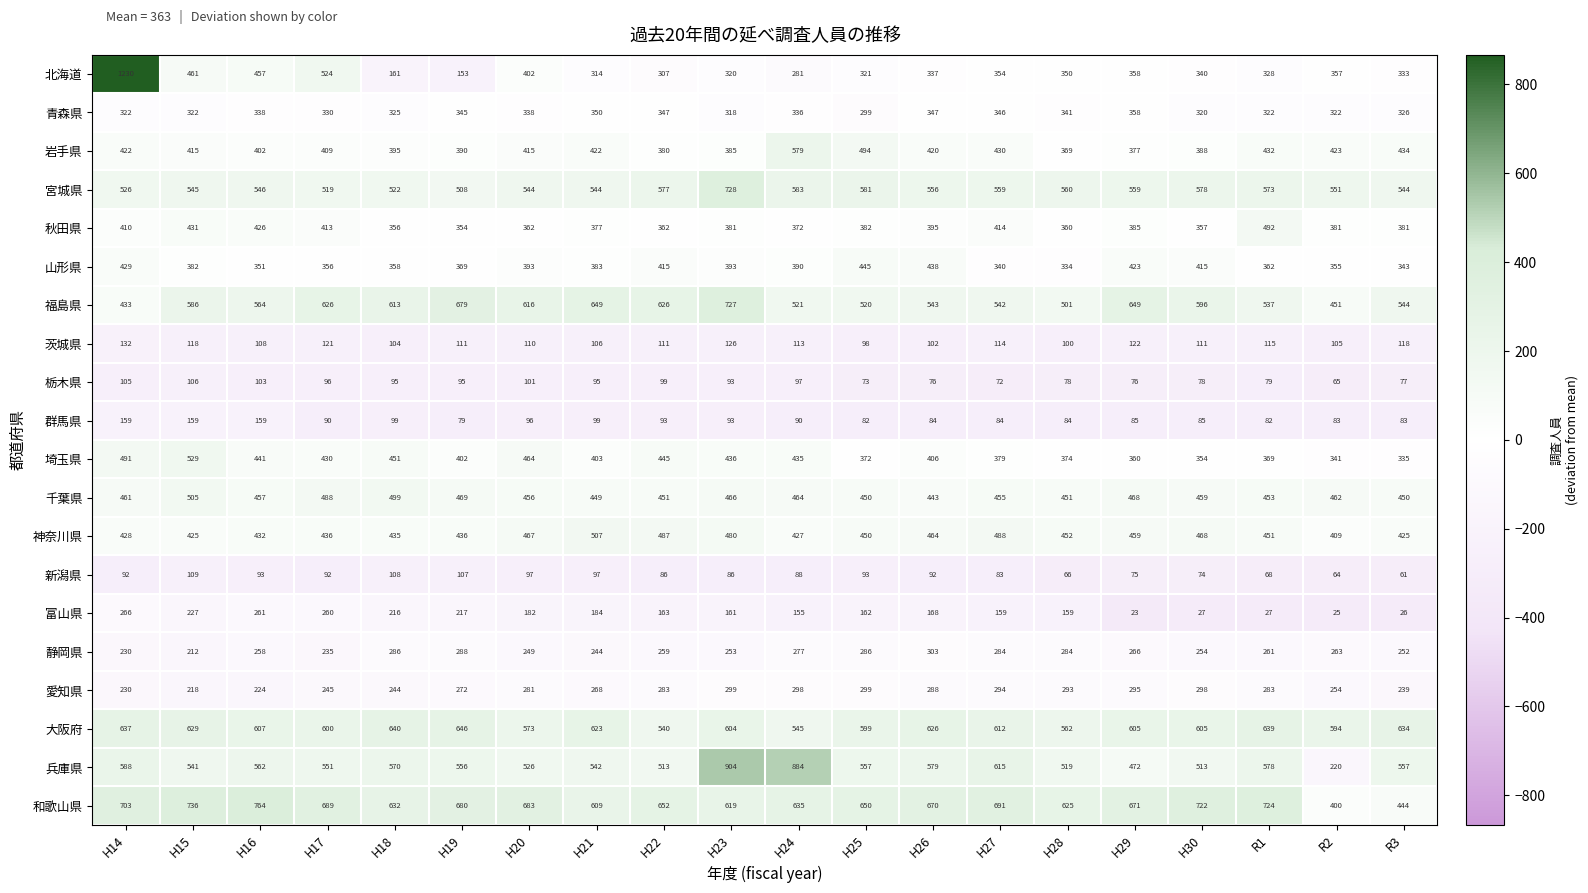

What is the sum of the 山形県 values at H17 and H29?

779